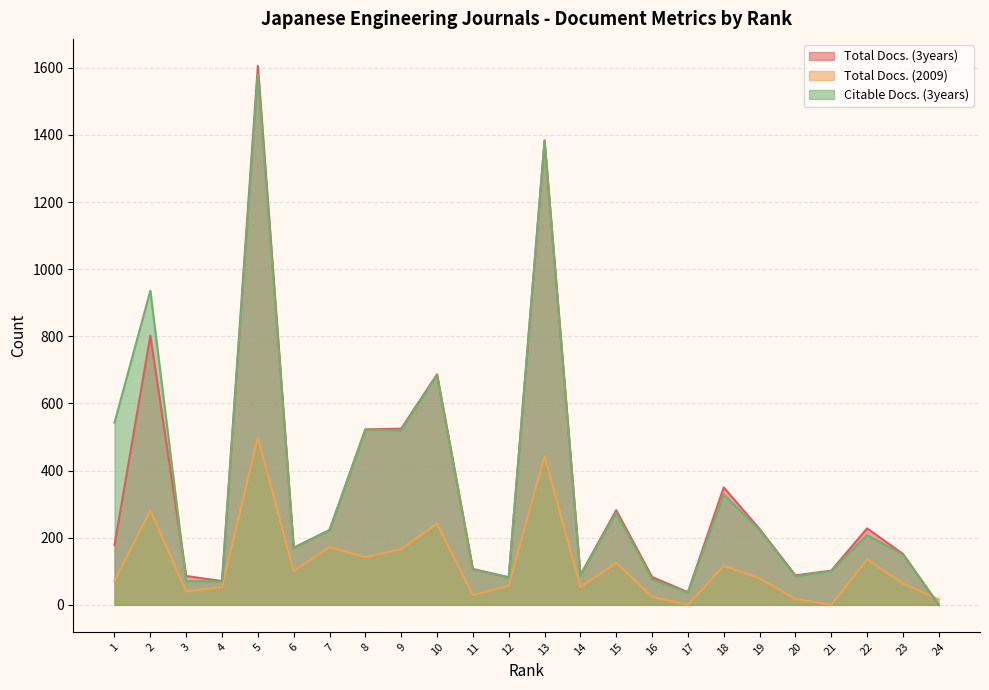

After their last crossing, which series has the higher values: Citable Docs. (3years) or Total Docs. (2009)?

Total Docs. (2009)